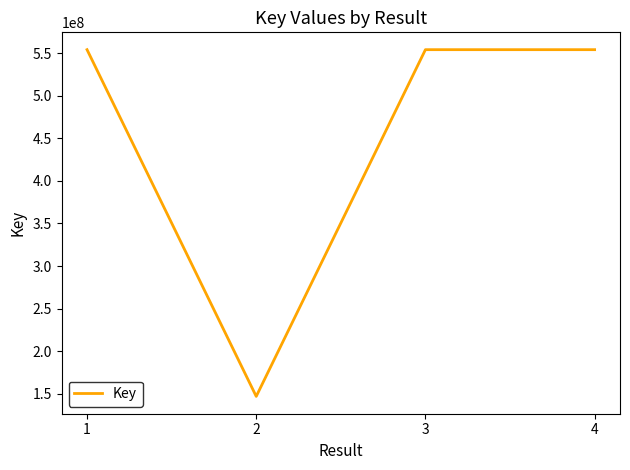

What is the maximum value shown in the chart?

554224415